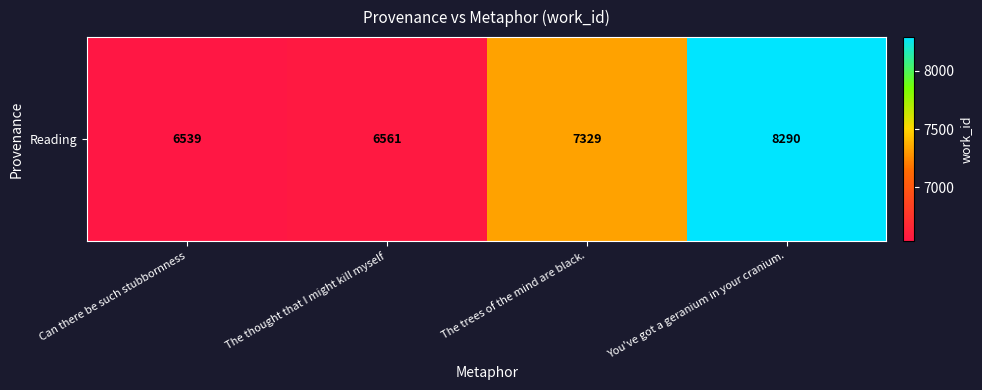

At which category does the chart reach its peak across all series?

You've got a geranium in your cranium.